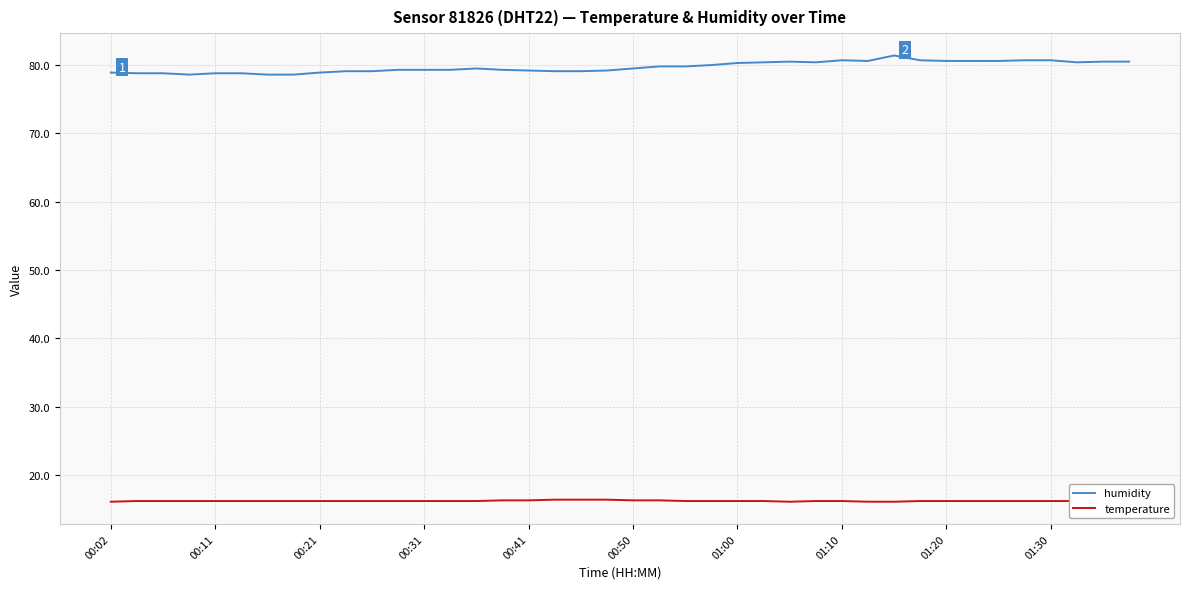

True or false: humidity and temperature intersect in this chart.

False